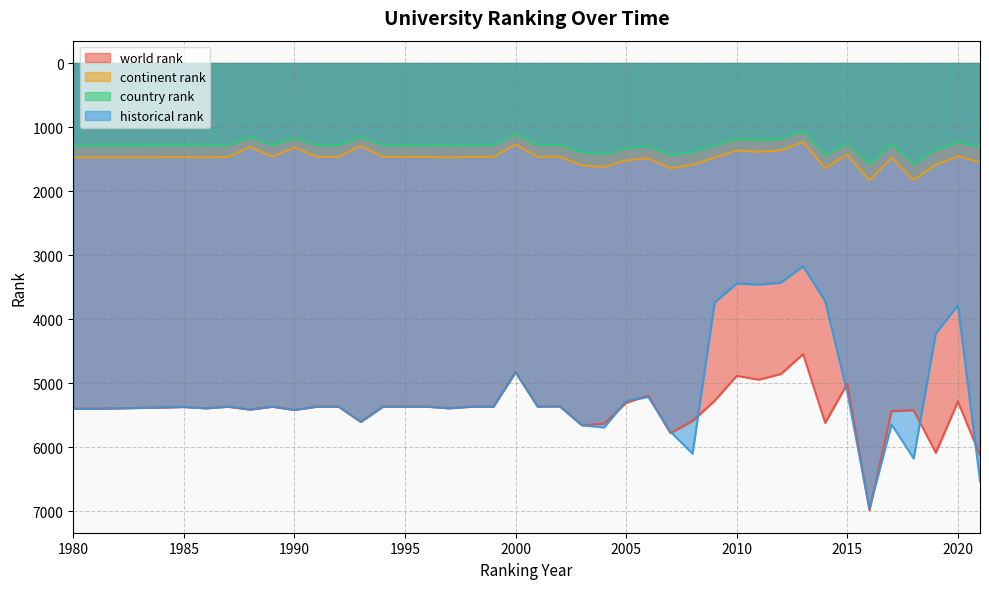

What are all the series names shown in the legend?

world rank, continent rank, country rank, historical rank